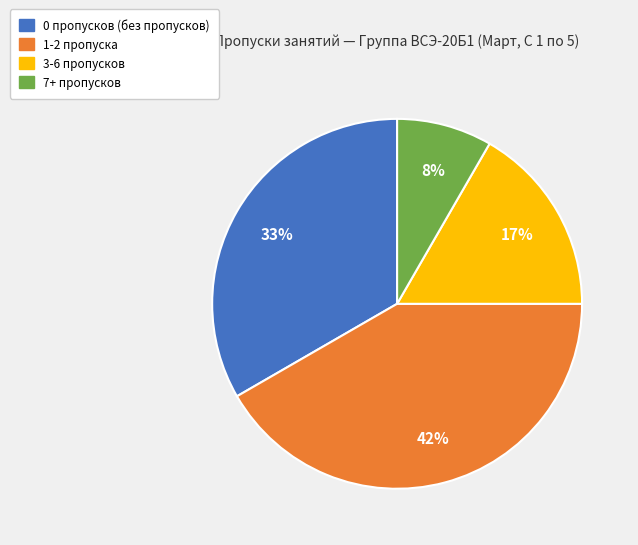

Does any single category account for the majority?

No